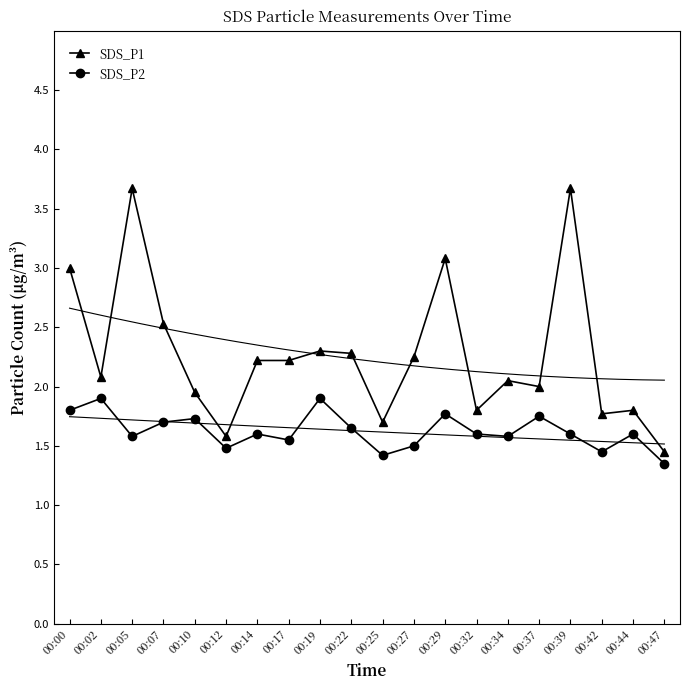

Which series has the largest total across all categories?

SDS_P1